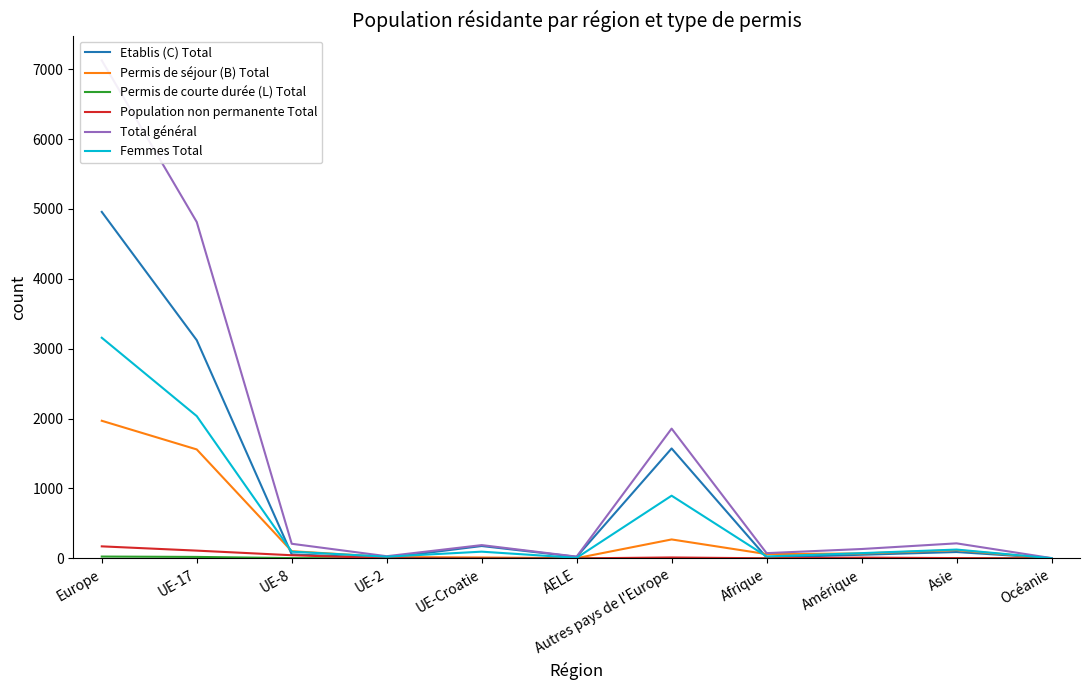

What is the spread (max minus min) of values at UE-2?

30